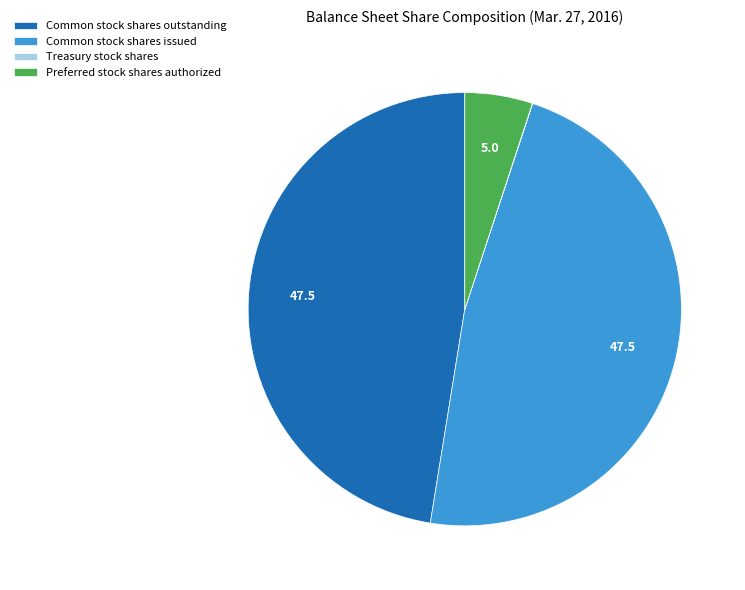

The Common stock shares issued slice represents 62% of the pie. True or false?

False